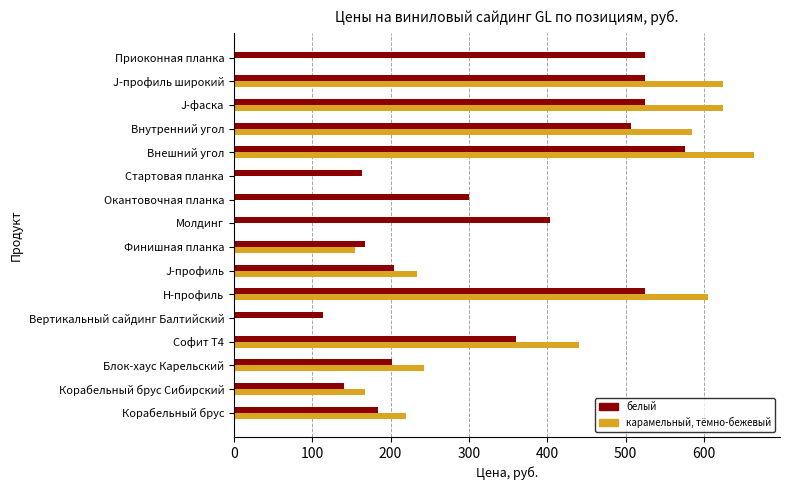

Which series has the largest total across all categories?

белый